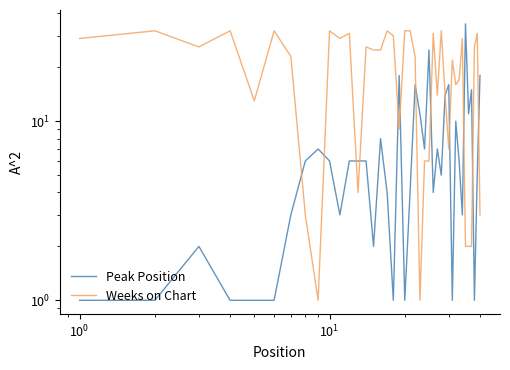

List the series in order of their peak value, lowest first.

Weeks on Chart, Peak Position